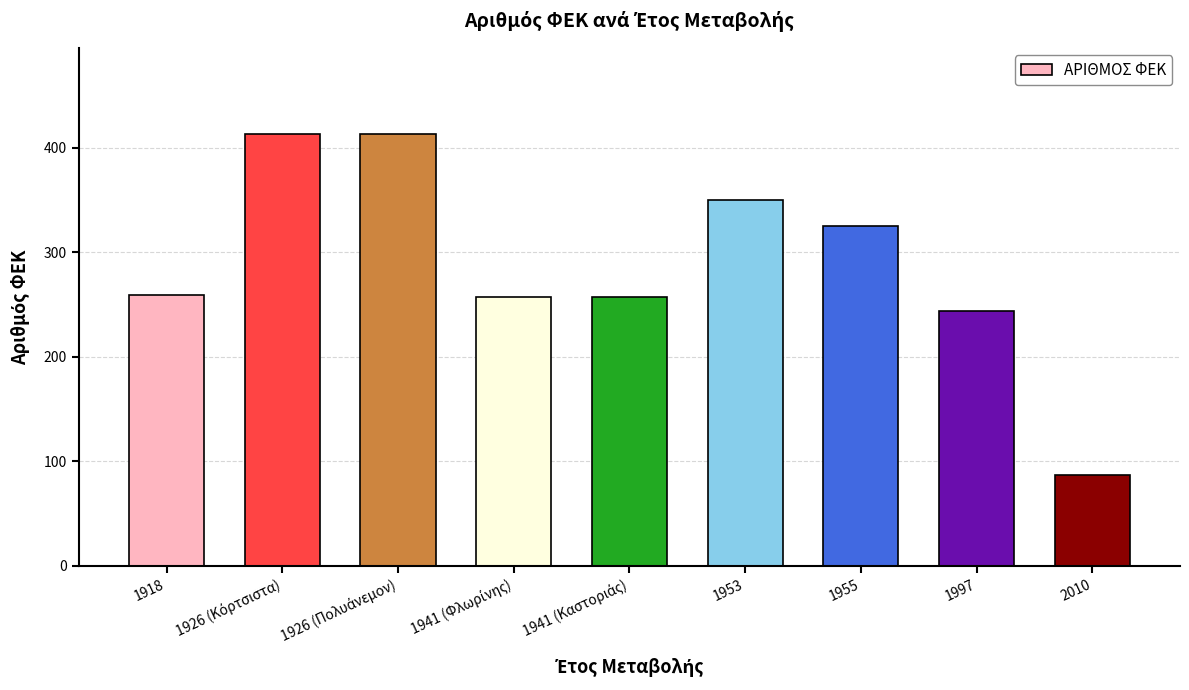

What is the label of the 2nd bar from the right?

1997